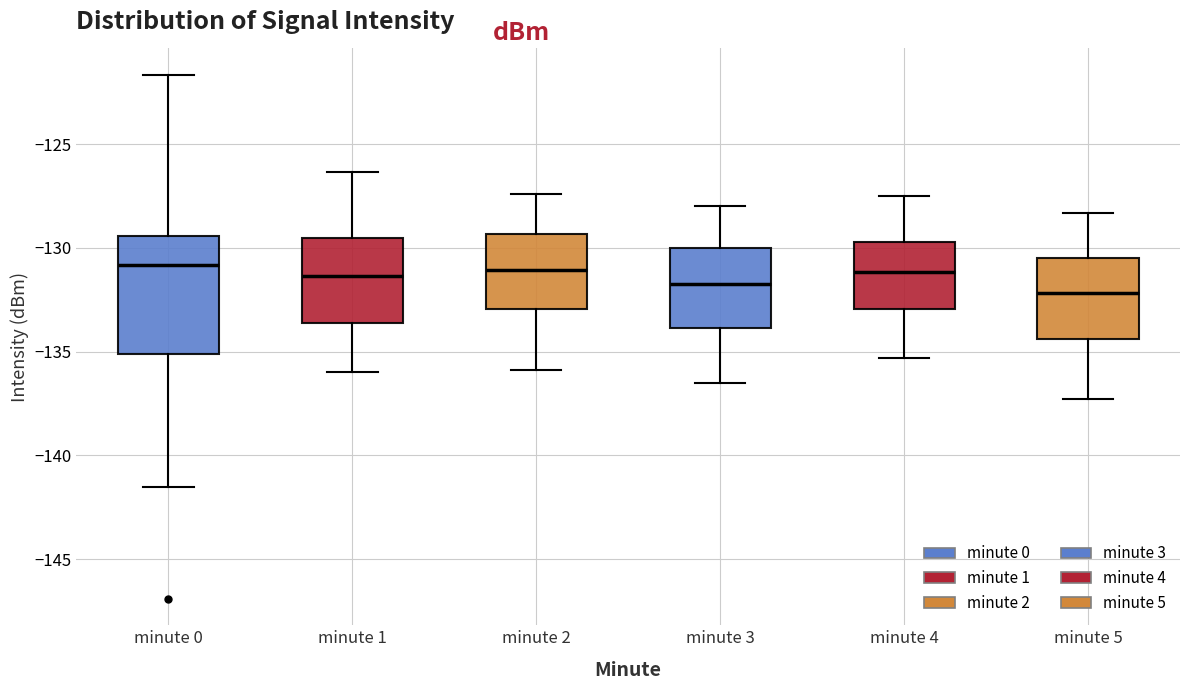

Where is the upper edge of the box for minute 5 on the y-axis? The values are not printed on the chart, so give them approximately, as read against the axis.

-130.5